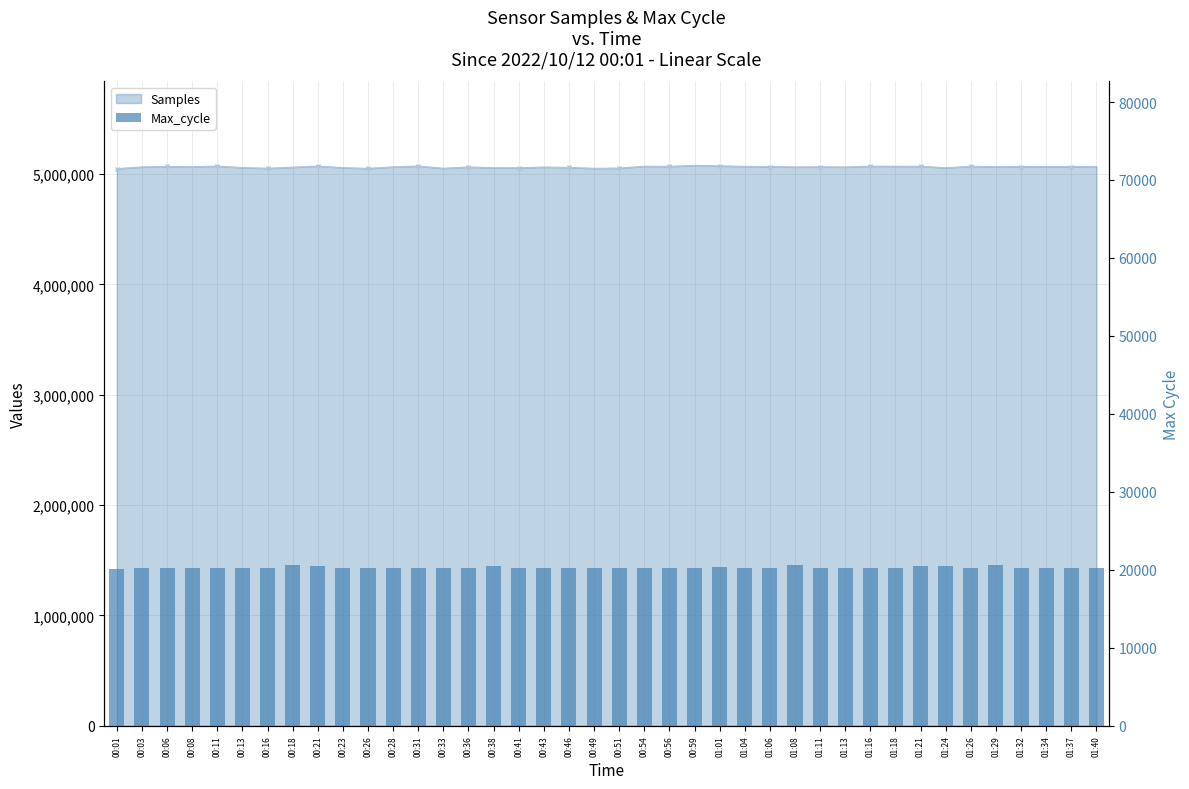

What is the change in value from 01:01 to 01:16?

-124